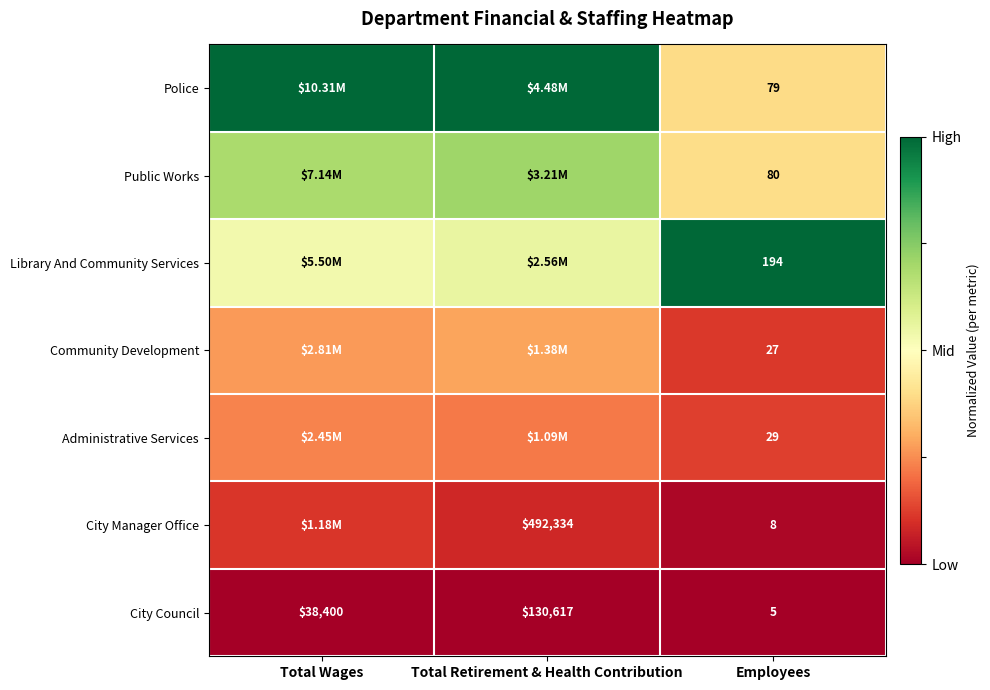

Is the value of Administrative Services at Employees greater than the value of Public Works at Employees?

No